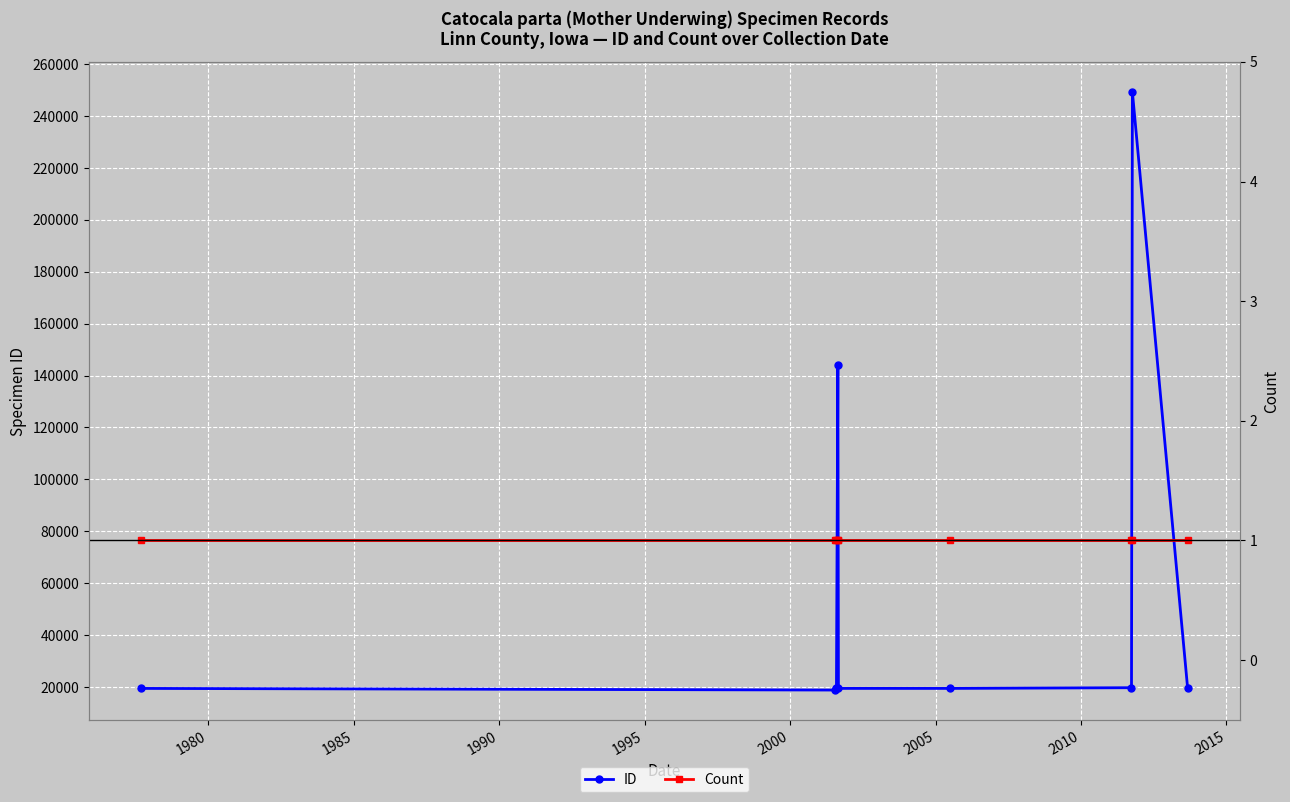

True or false: Count and ID cross at least once.

False